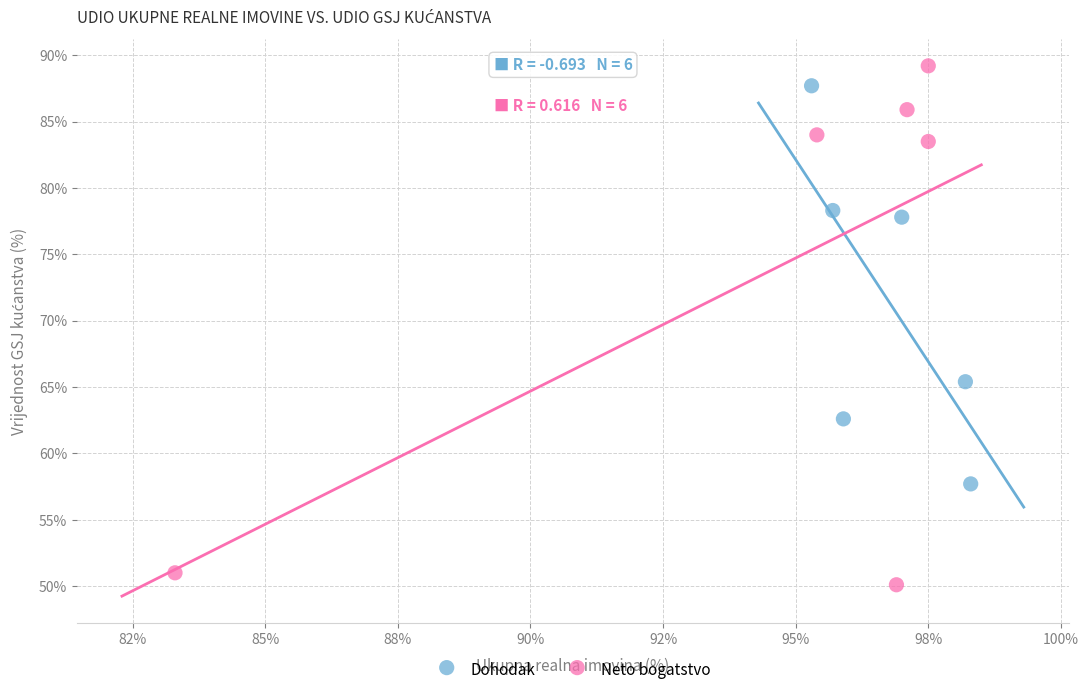

Which series reaches the minimum Y coordinate?

Neto bogatstvo